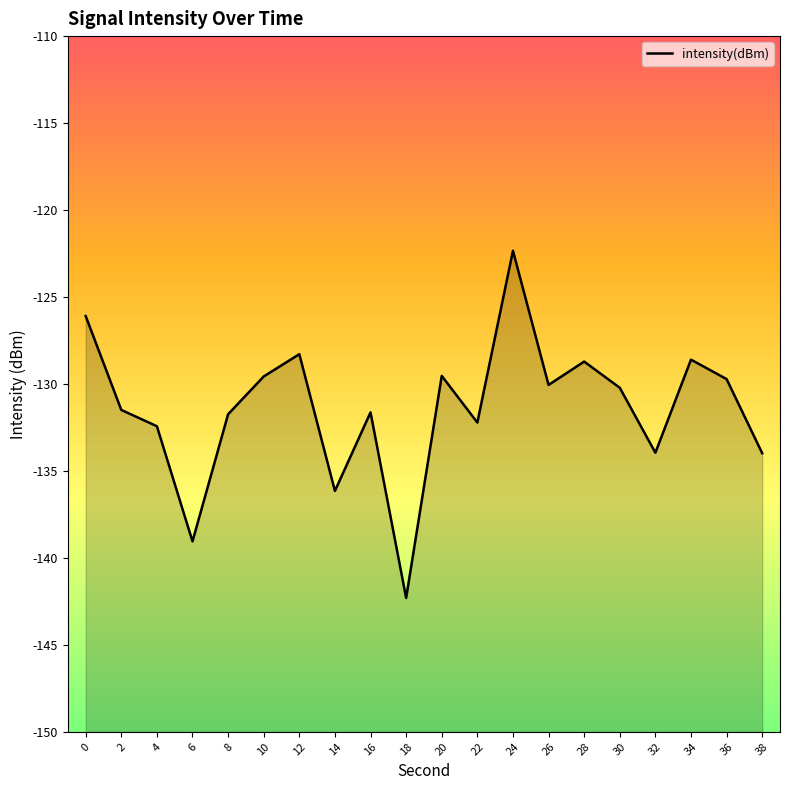

Where is the first local maximum?

12